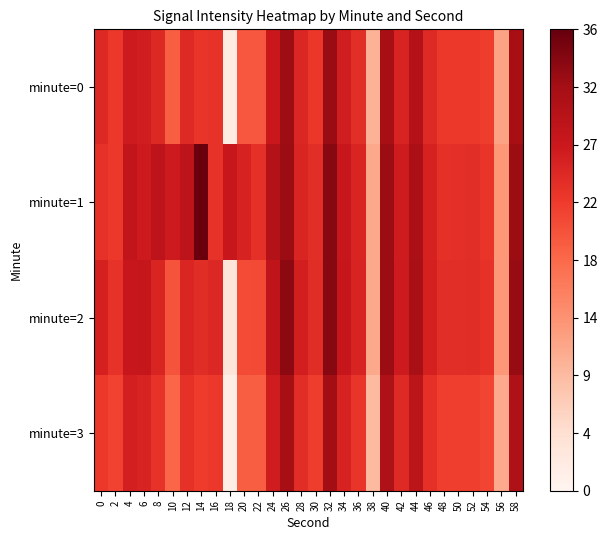

Which label corresponds to the smallest value in the chart?

18